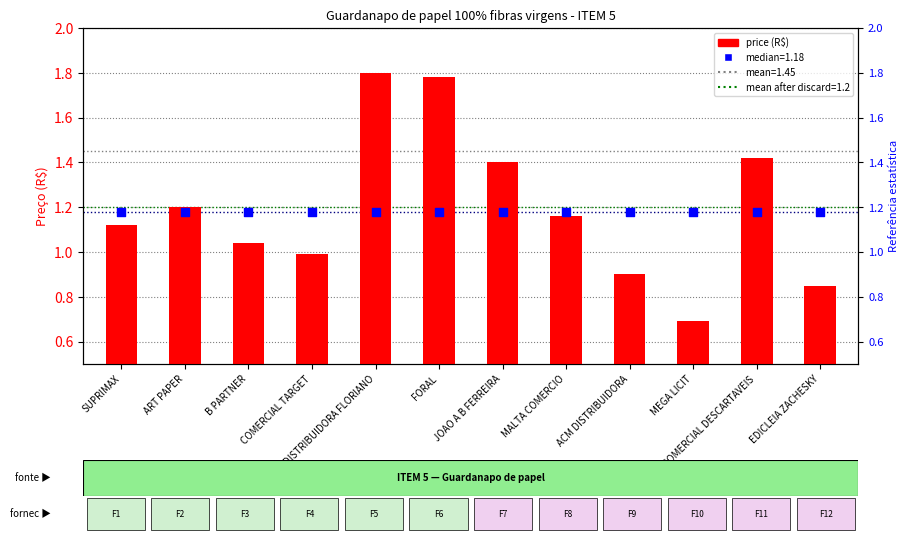

At how many categories does at least one series exceed 1?

12